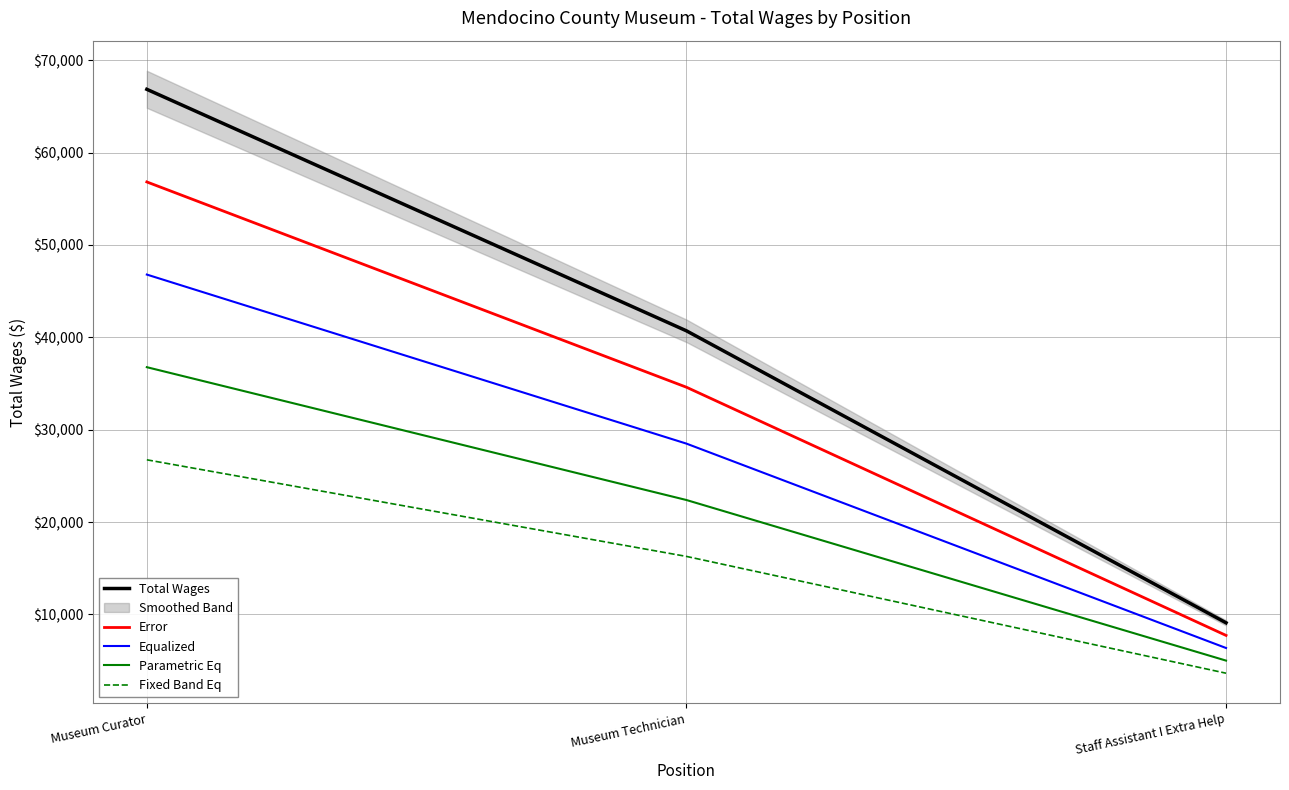

What is the maximum value shown in the chart?

66841.0